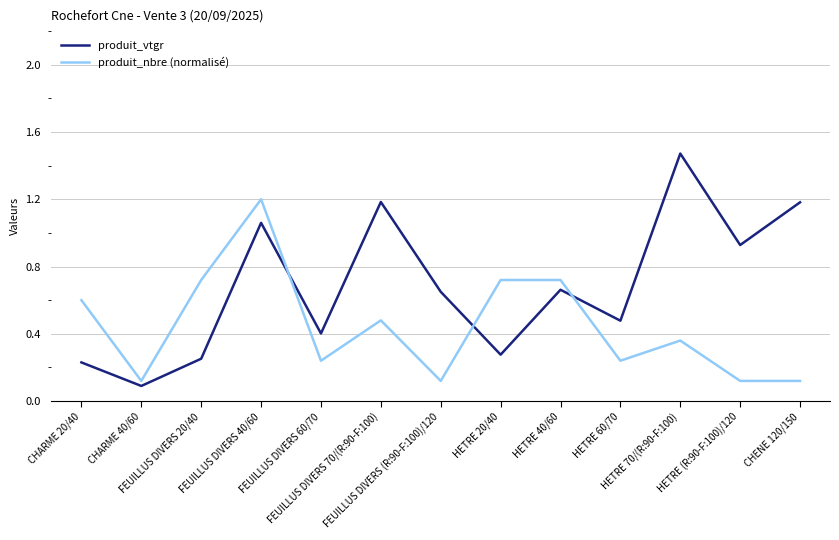

Which series has the largest total across all categories?

produit_vtgr